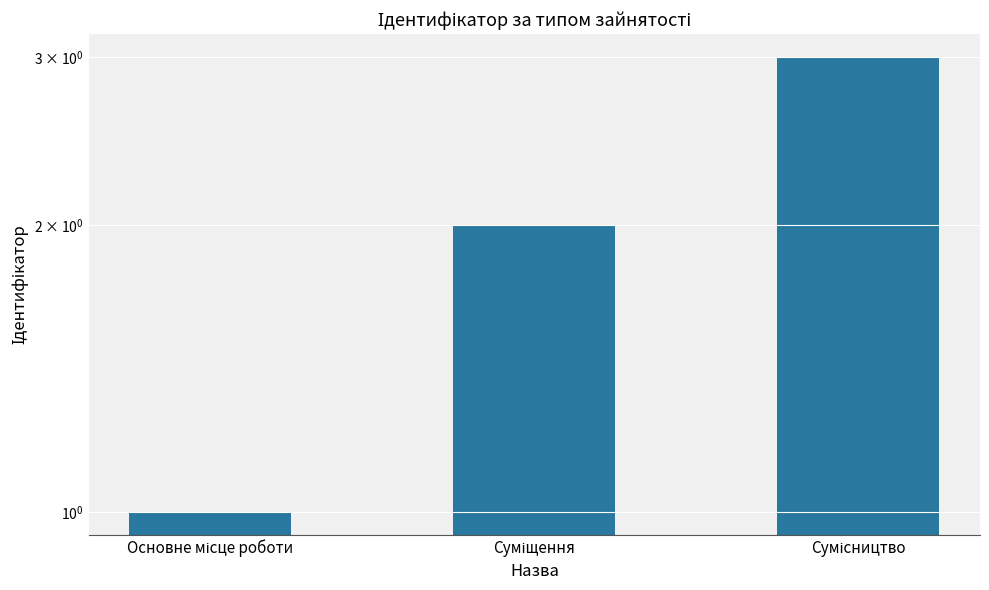

At which label is the value closest to 2?

Суміщення